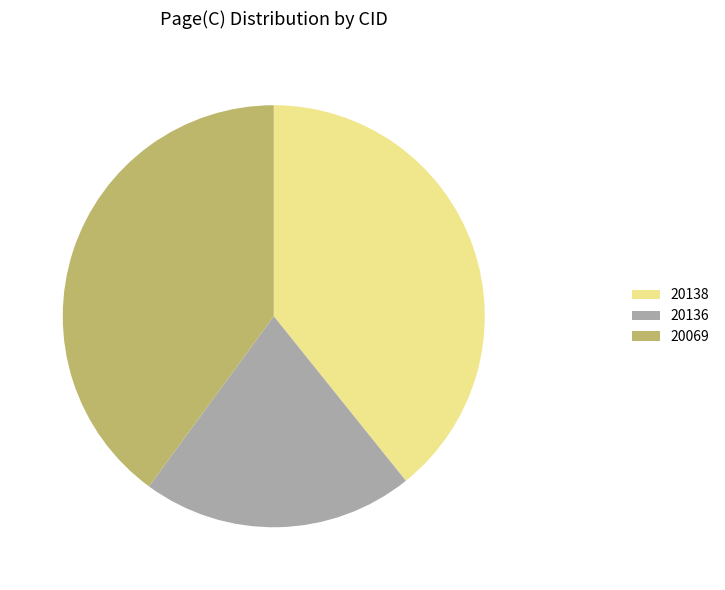

Rank the categories by value from lowest to highest.

20136, 20138, 20069